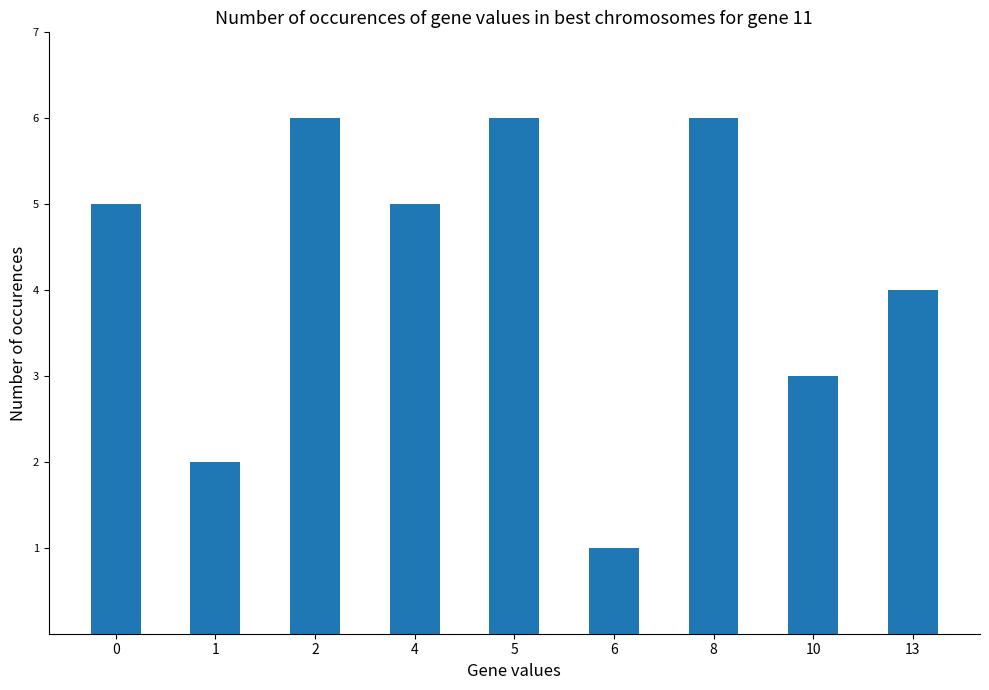

Reading left to right, transcribe all the data shown in this chart.

5	2	6	5	6	1	6	3	4